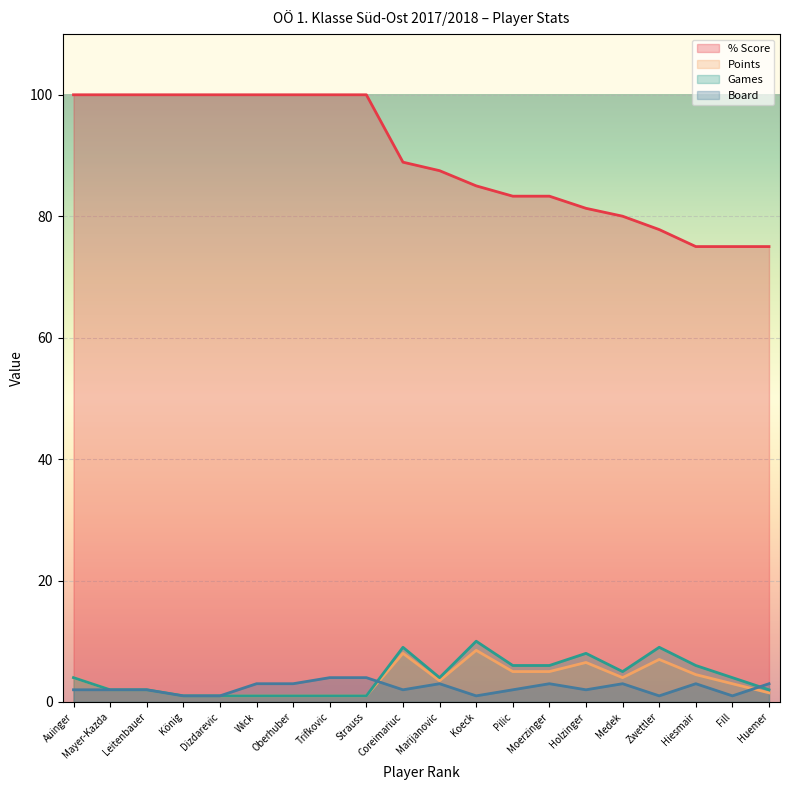

The % Score series shows 25.6 at Leitenbauer. True or false?

False